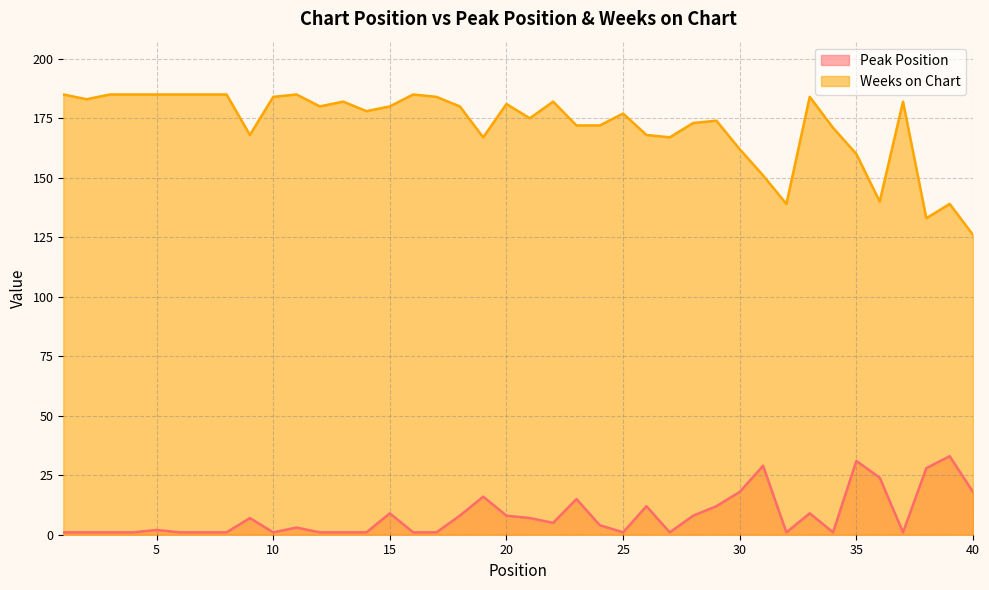

Which has a higher value, 5 or 25?

5